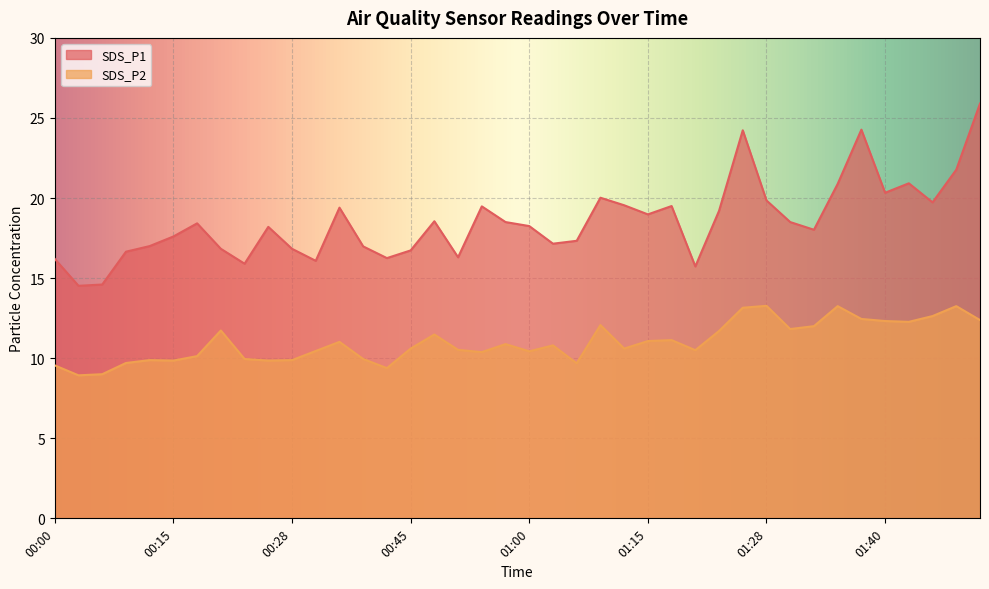

What is the maximum value shown in the chart?

25.9